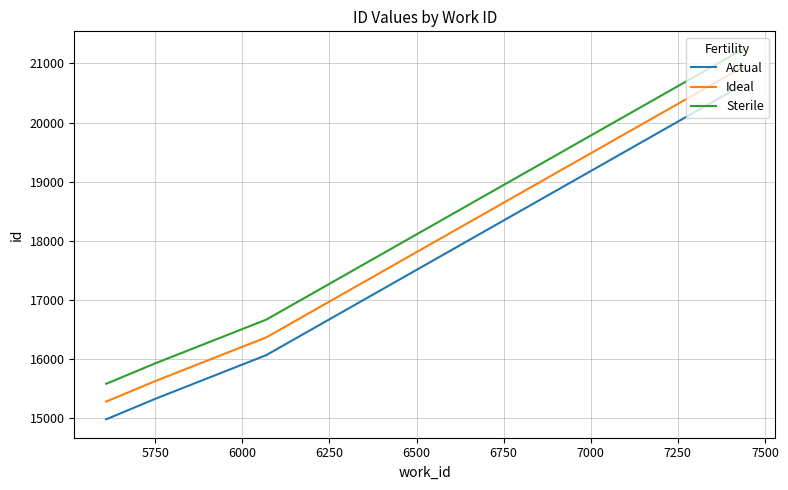

List the series in order of their peak value, highest first.

Sterile, Ideal, Actual